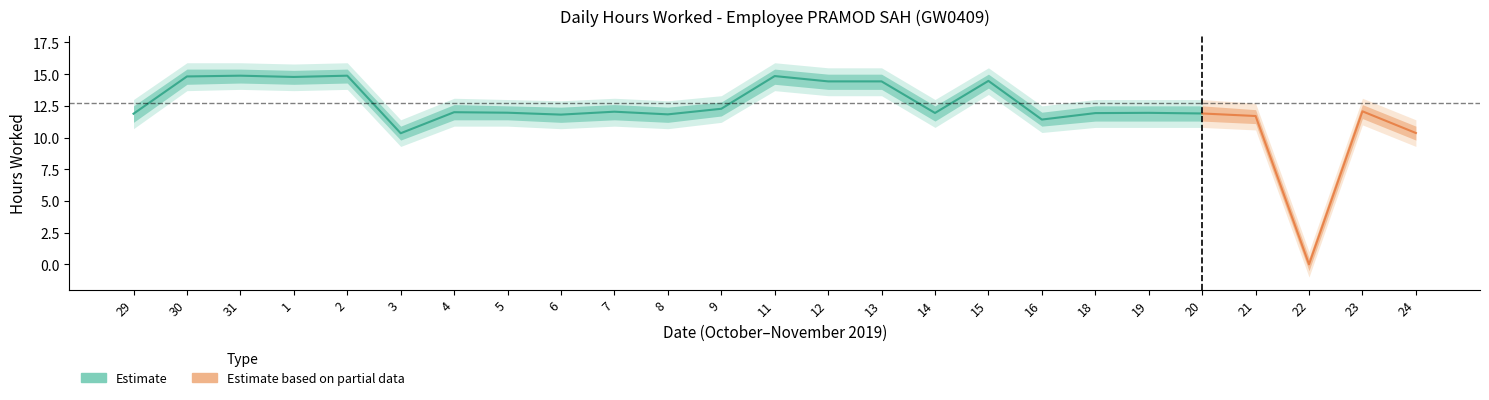

At which label does Estimate_lower first exceed 11?

29